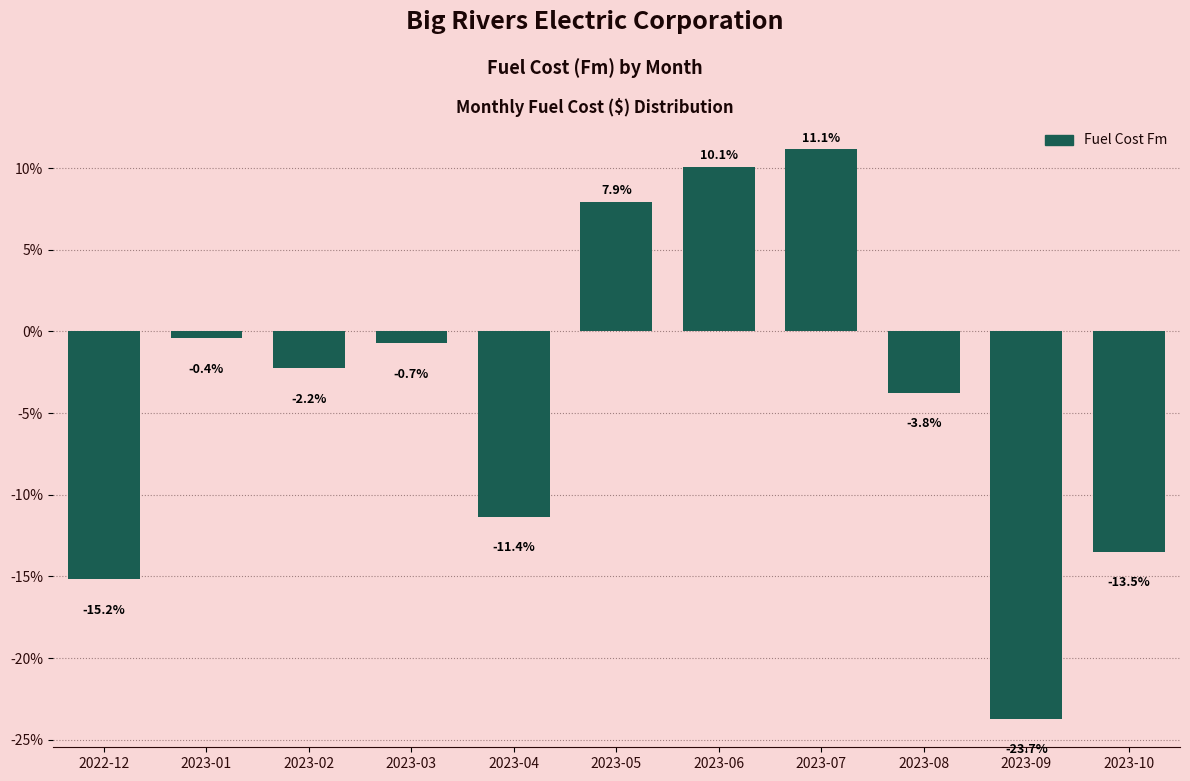

Reading left to right, transcribe all the data shown in this chart.

2022-12=-15.2	2023-01=-0.4	2023-02=-2.2	2023-03=-0.7	2023-04=-11.4	2023-05=7.9	2023-06=10.1	2023-07=11.1	2023-08=-3.8	2023-09=-23.7	2023-10=-13.5